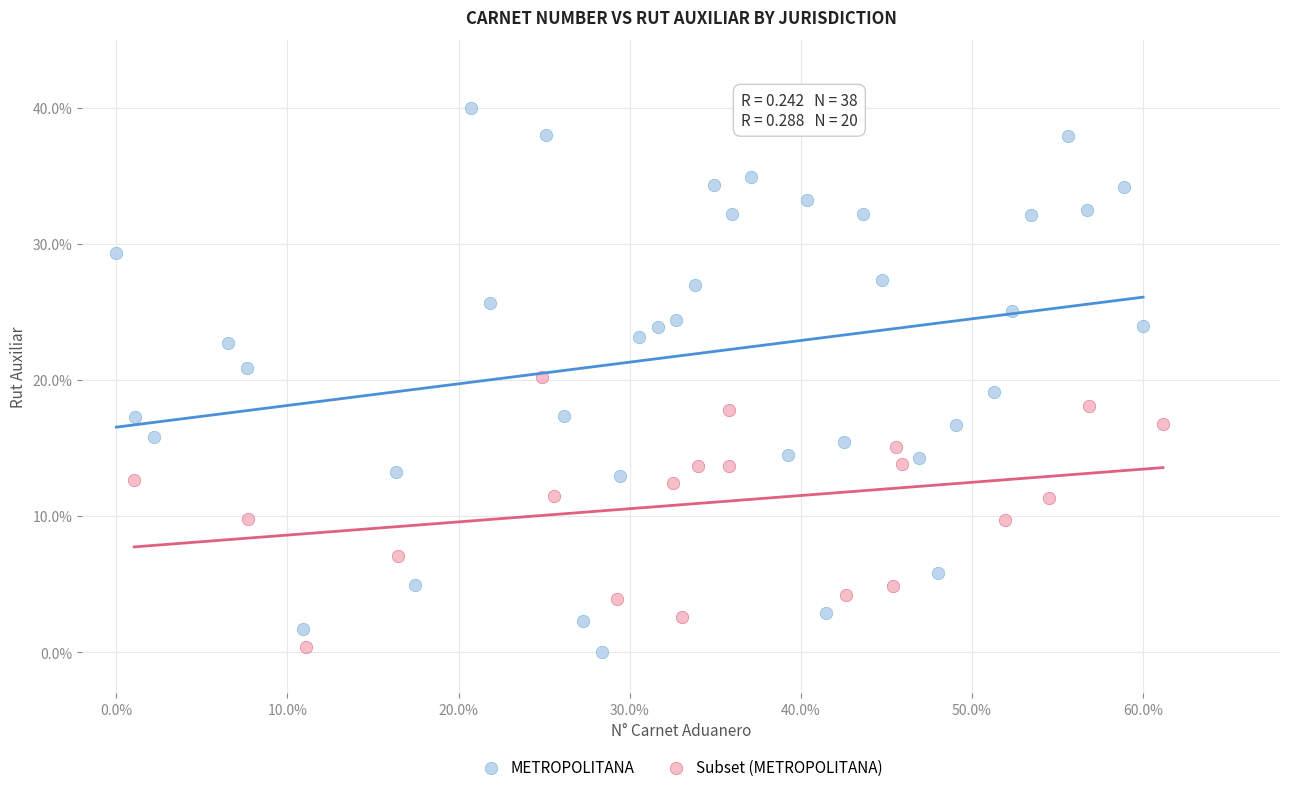

Which series has the largest Y range (max minus min)?

METROPOLITANA